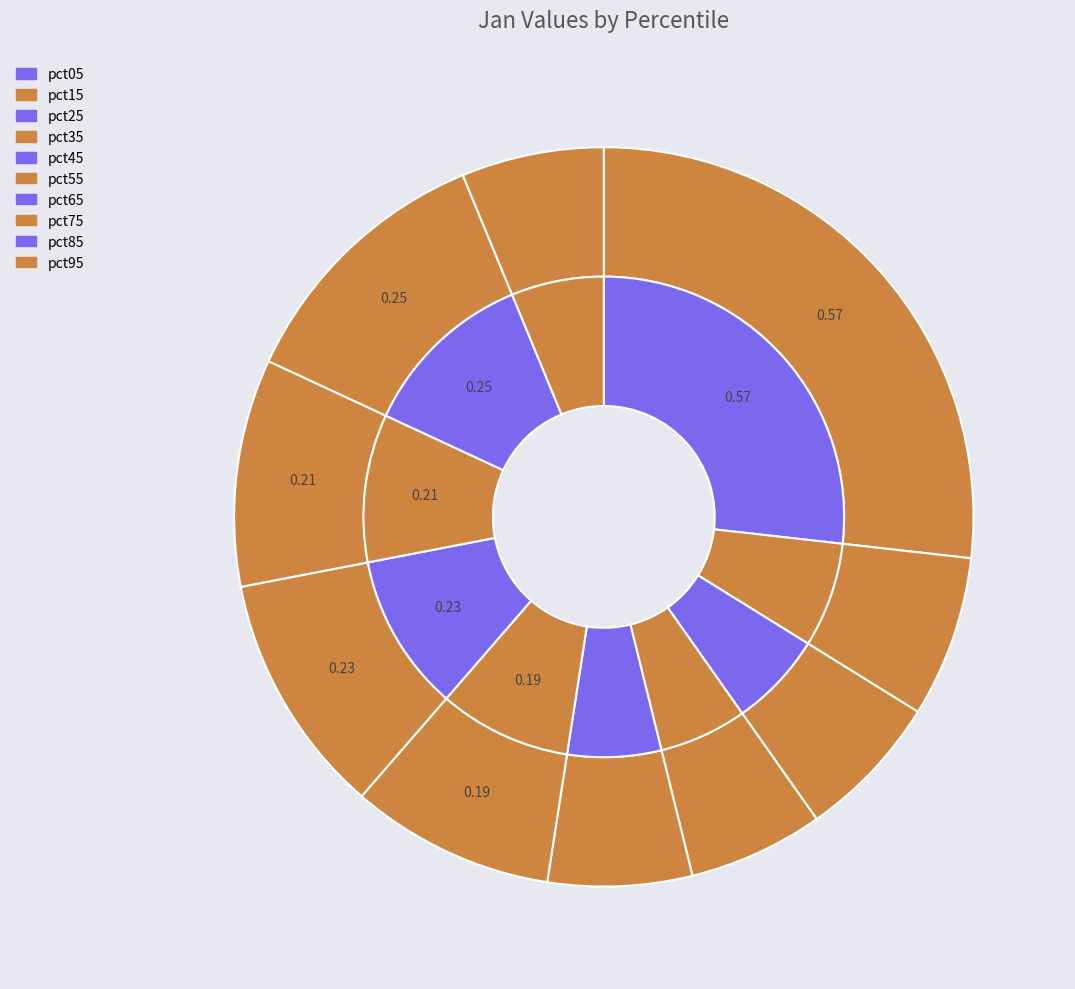

Does any single category account for the majority?

No